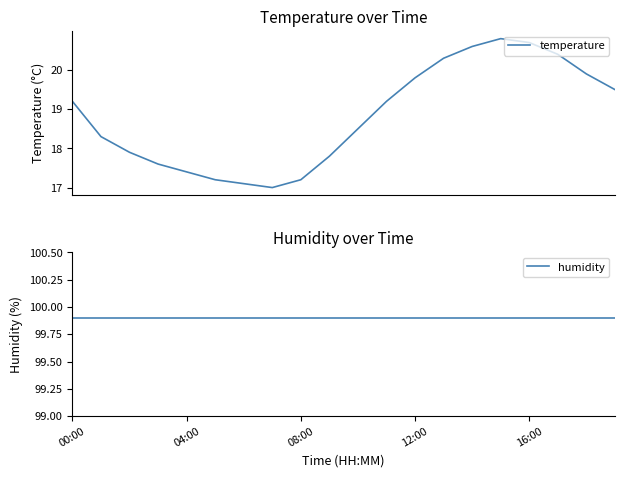

Where is humidity nearest to the value 99?

00:00